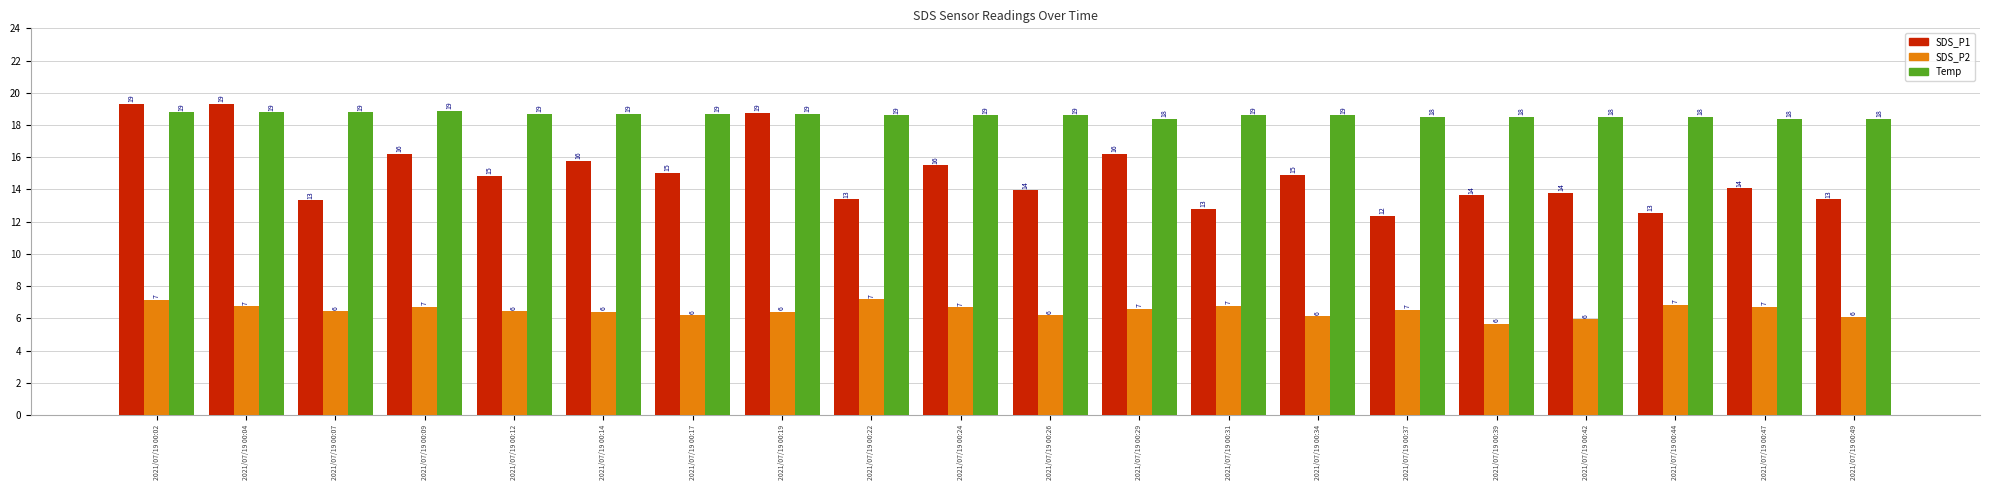

Are the bars horizontal?

No